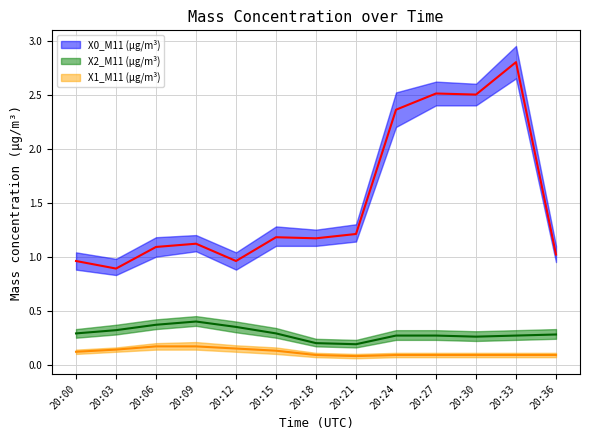

How many interior local valleys does the X0_M11 (μg/m³) series have?

4